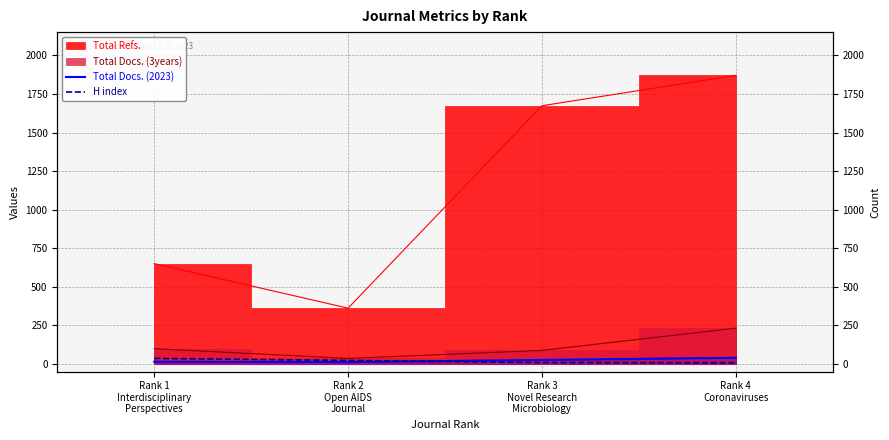

What value does the H index series have at Rank 4
Coronaviruses, to the nearest 10?

10